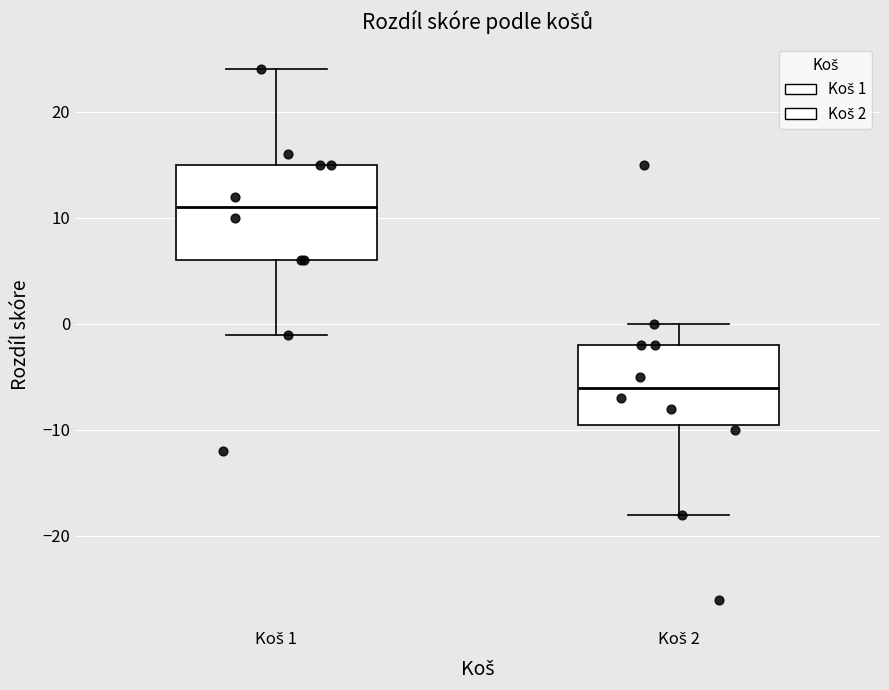

Which box is the tallest, from its lower edge to its upper edge?

Koš 1